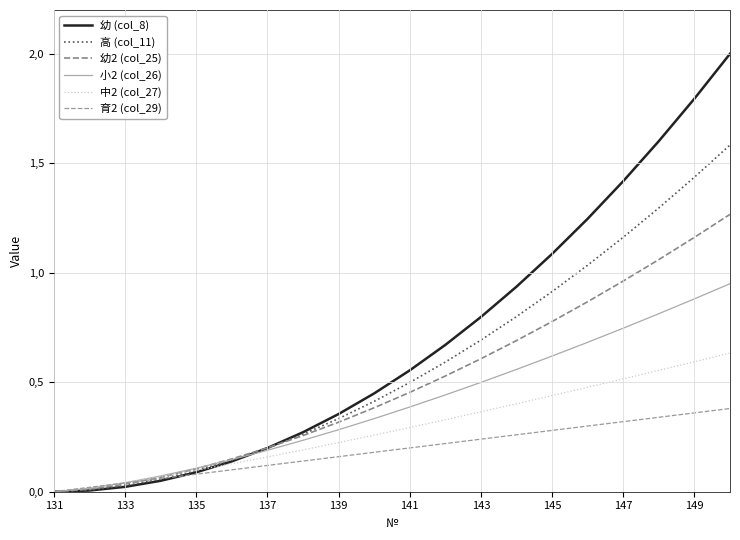

What is the difference between the maximum and minimum values in the 高 (col_11) series?

1.6